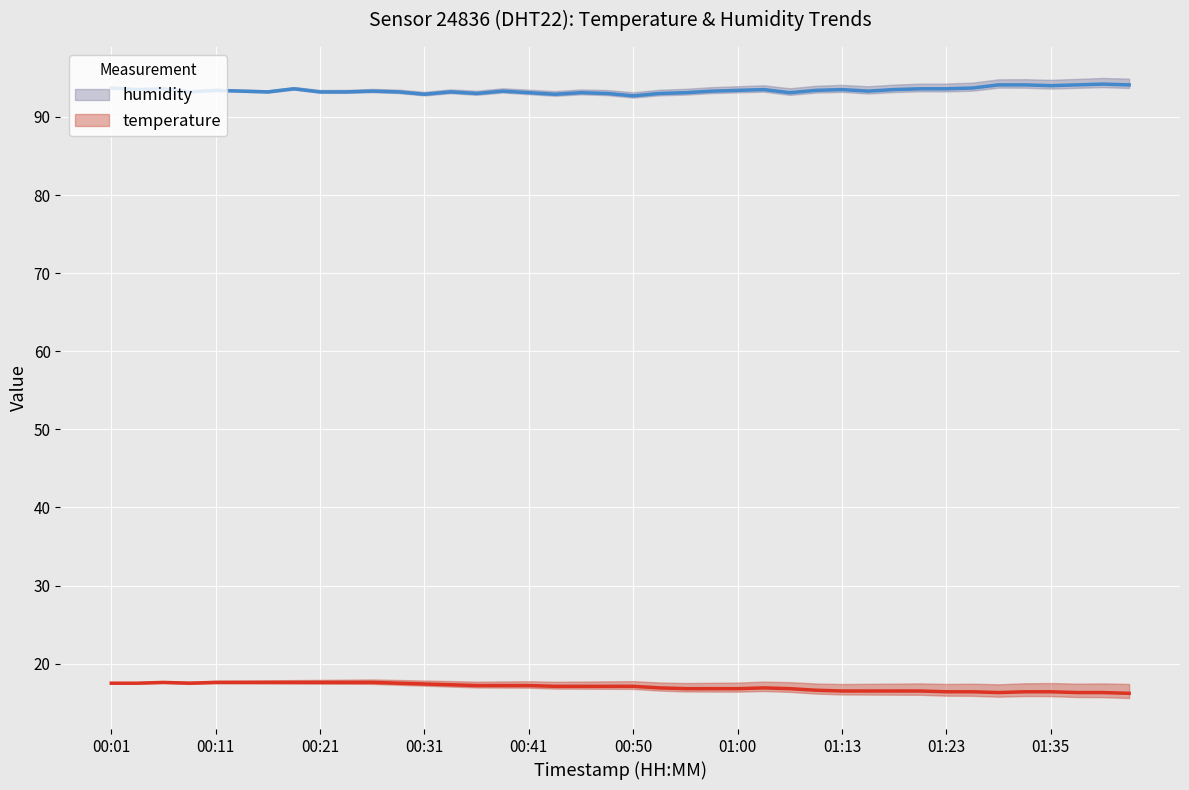

True or false: humidity and temperature cross at least once.

False